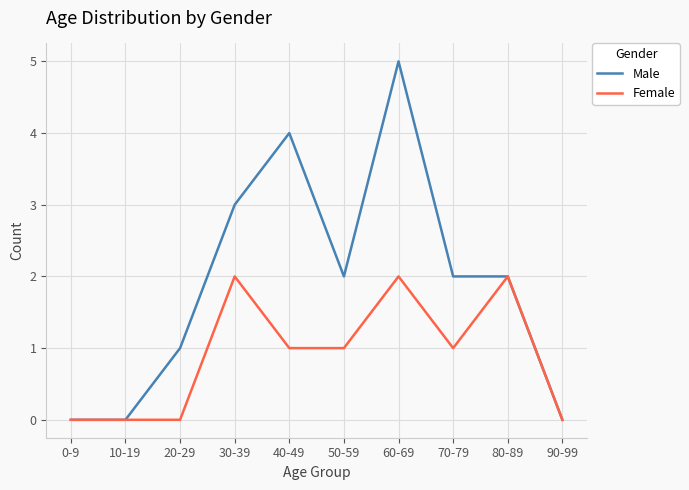

Rank the series by their average value, from lowest to highest.

Female, Male